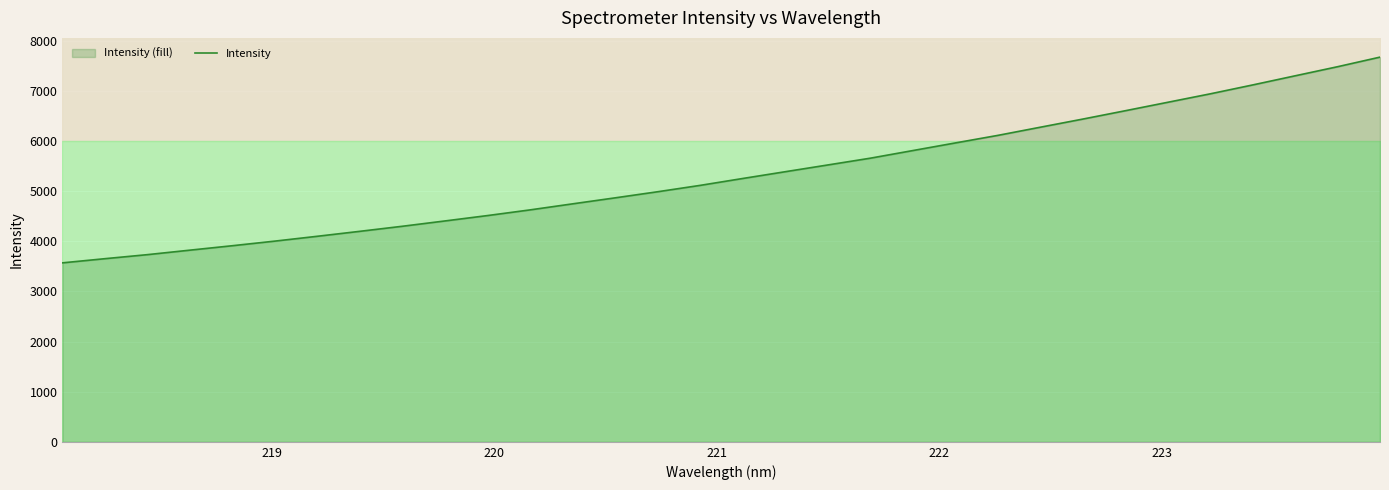

Reading right to left, what are all the values shown in this chart?

7672.1	7480.7	7299.3	7117.2	6939.8	6771.3	6602.8	6436.5	6274.2	6111.4	5960.9	5809.0	5656.8	5521.8	5387.3	5252.3	5115.2	4988.2	4866.4	4746.8	4626.4	4513.3	4405.9	4299.9	4199.1	4100.2	4003.5	3911.6	3822.8	3733.2	3652.5	3569.4